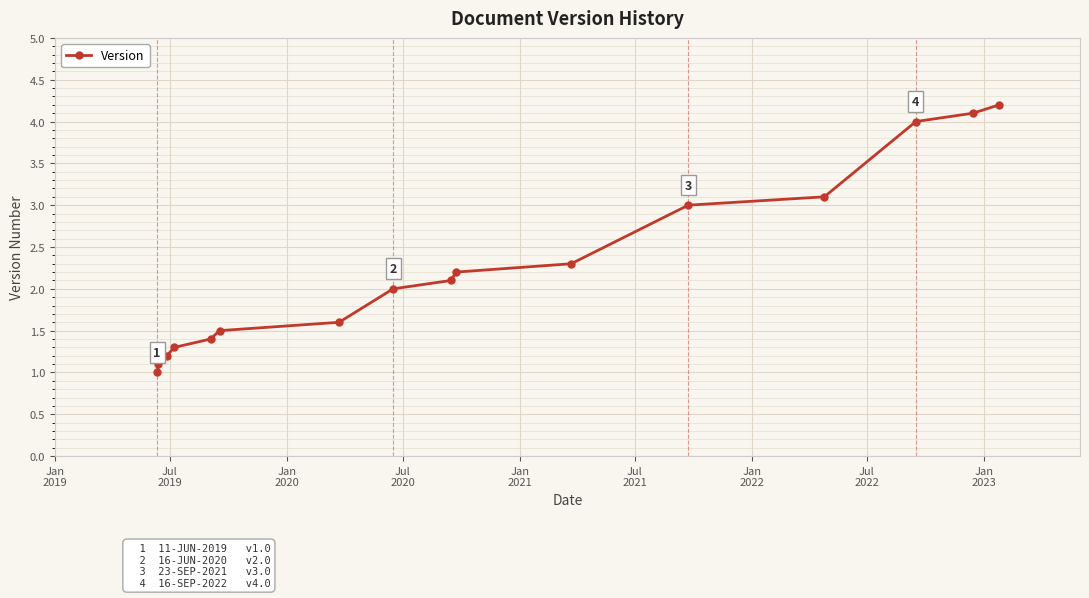

What is the greatest value displayed?

4.2